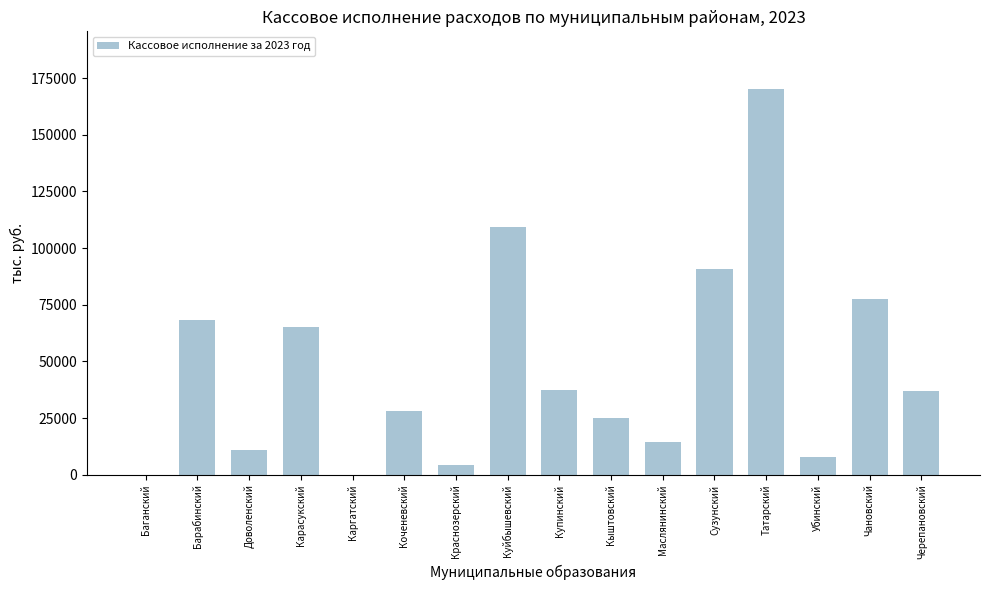

What is the sum of all values?

746428.2